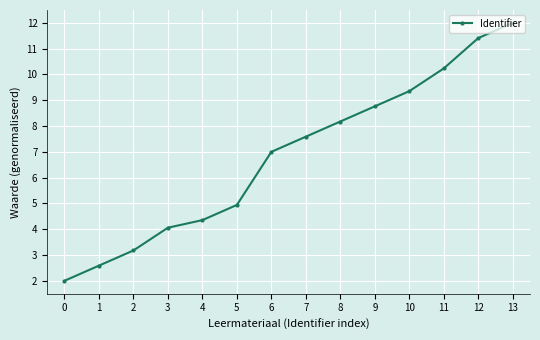

What is the ratio of the value at 0 to the value at 11?

0.2